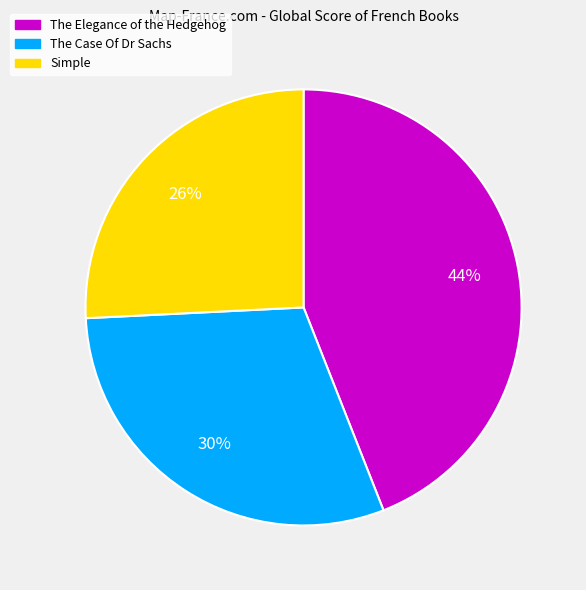

How many segments does this pie chart have?

3